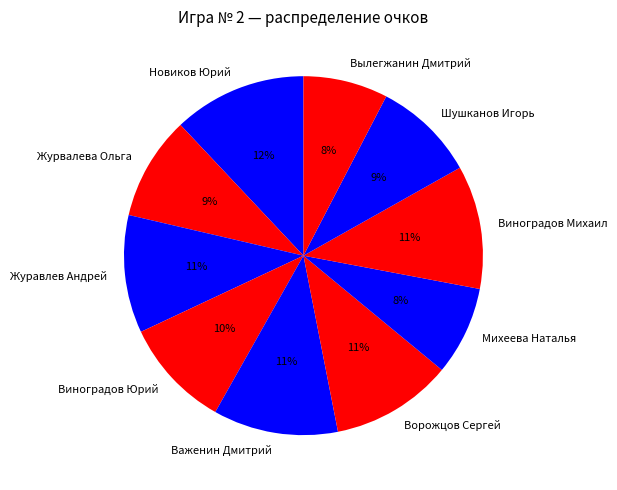

Combined, do Важенин Дмитрий and Виноградов Михаил account for over 50%?

No